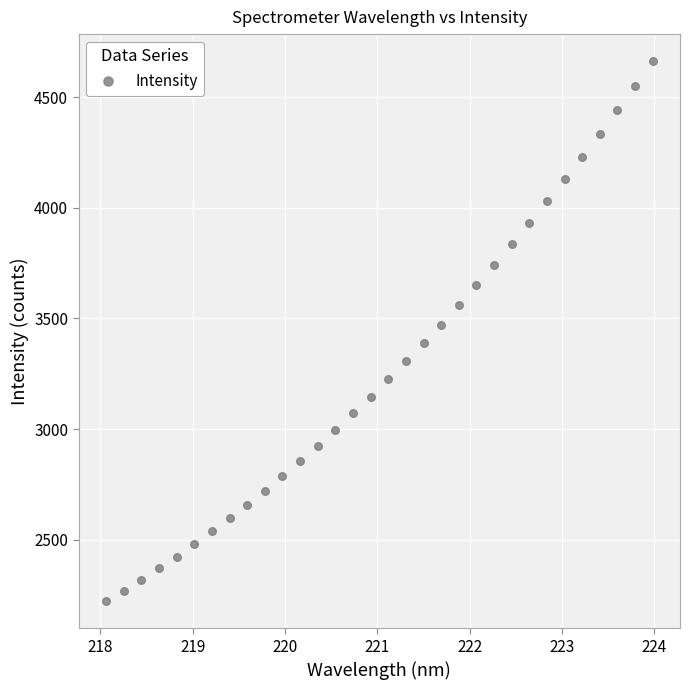

What is the range of Y values (max minus min)?

2441.1